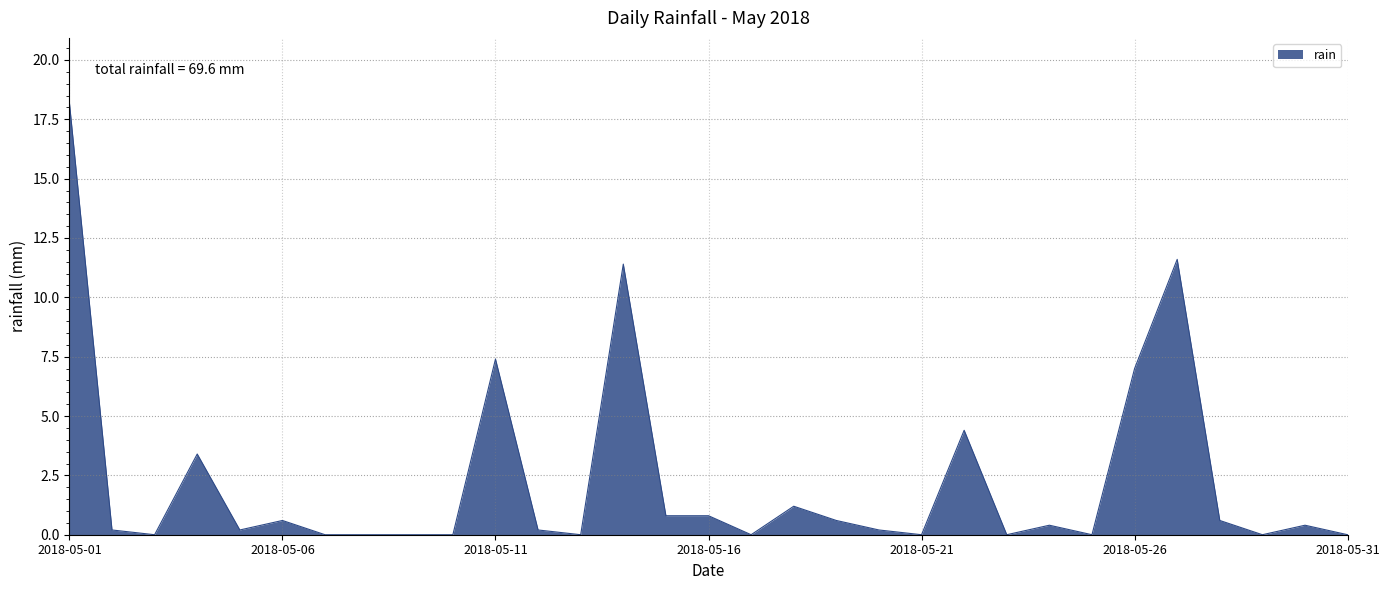

What is the difference between the maximum and minimum values?

18.2